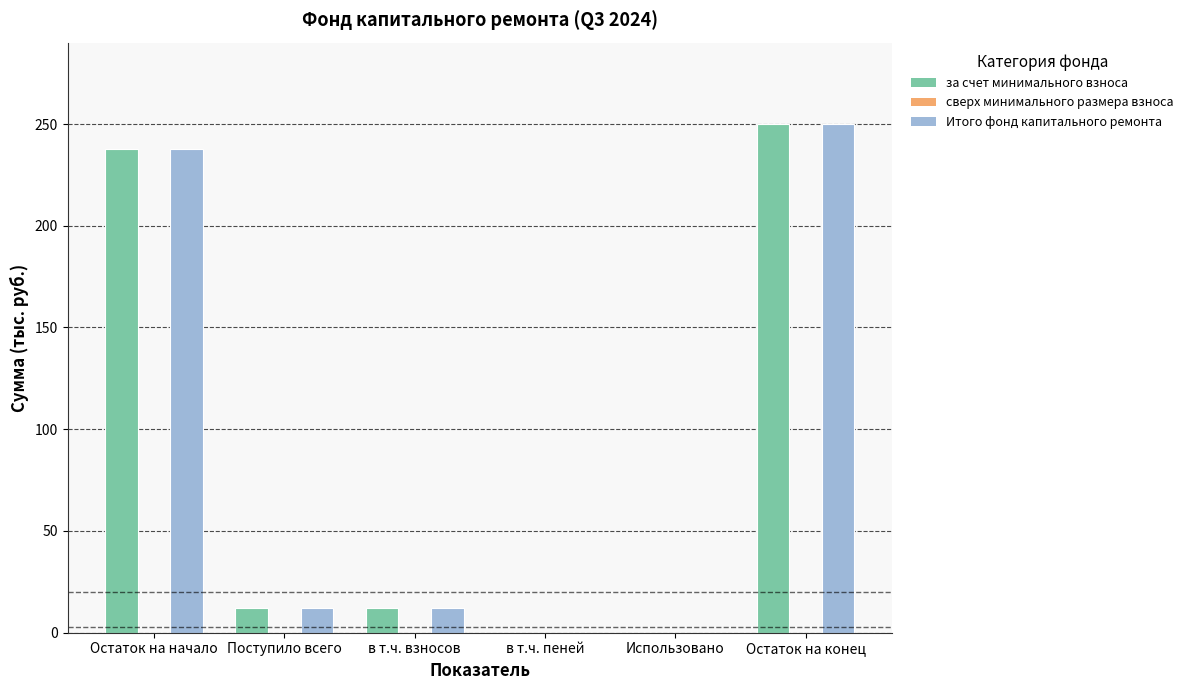

Is the value of за счет минимального взноса at Остаток на конец greater than the value of Итого фонд капитального ремонта at Остаток на начало?

Yes